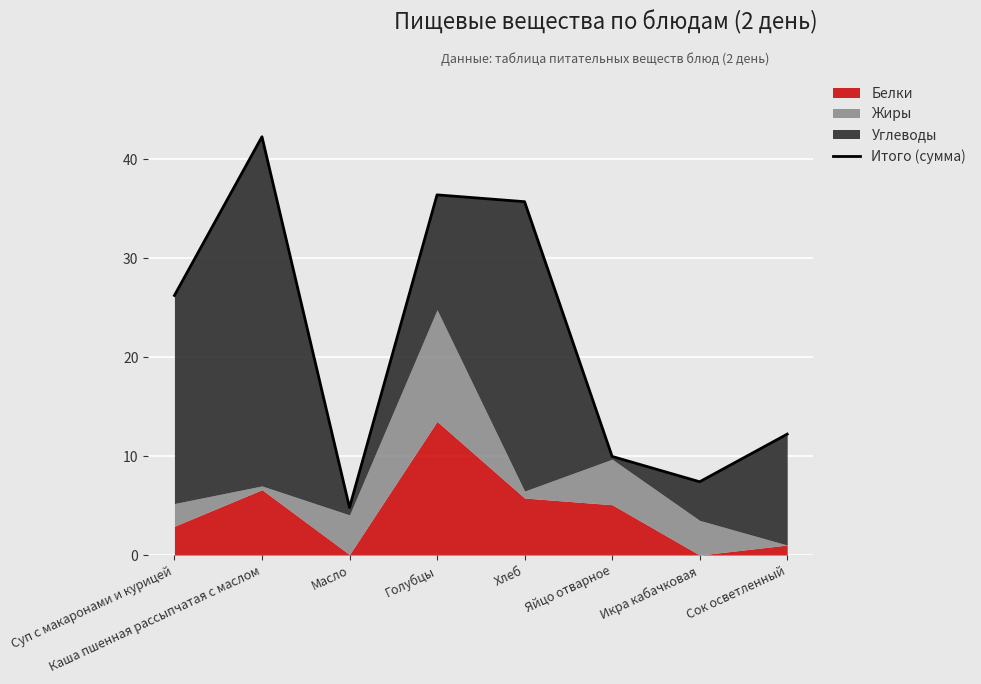

Rank the categories by value from highest to lowest.

Каша пшенная рассыпчатая с маслом, Голубцы, Хлеб, Суп с макаронами и курицей, Сок осветленный, Яйцо отварное, Икра кабачковая, Масло